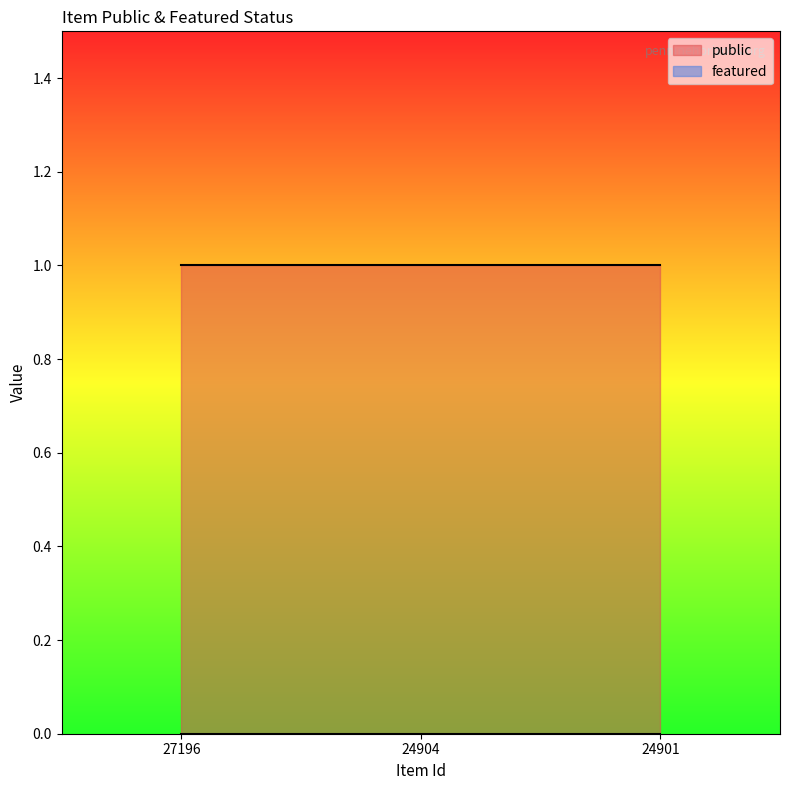

Reading left to right, transcribe all the data shown in this chart.

public: 1	1	1
featured: 0	0	0